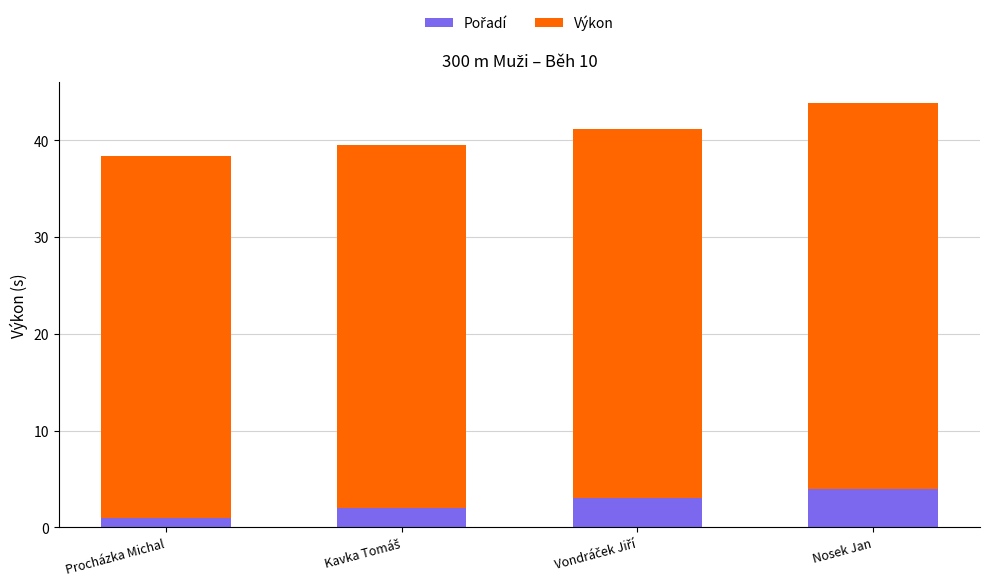

At which category is the sum across all series the highest?

Nosek Jan